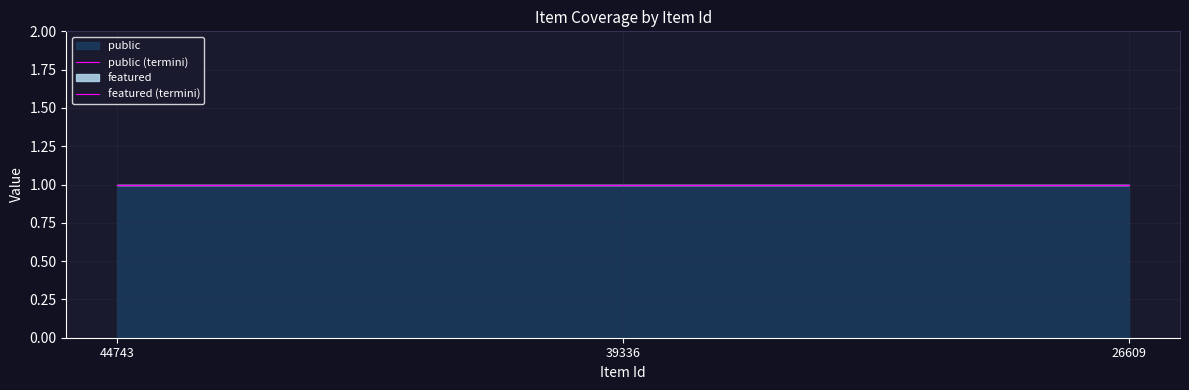

Rank the series by their average value, from lowest to highest.

featured, public